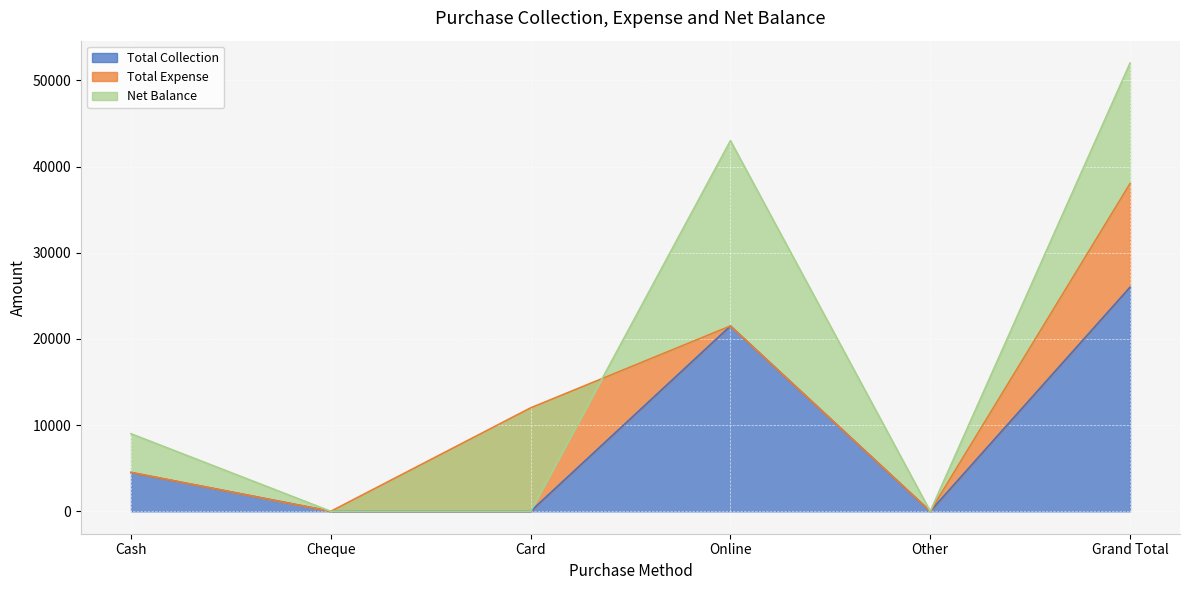

What is the difference between the maximum and second lowest values in the Total Collection series?

26000